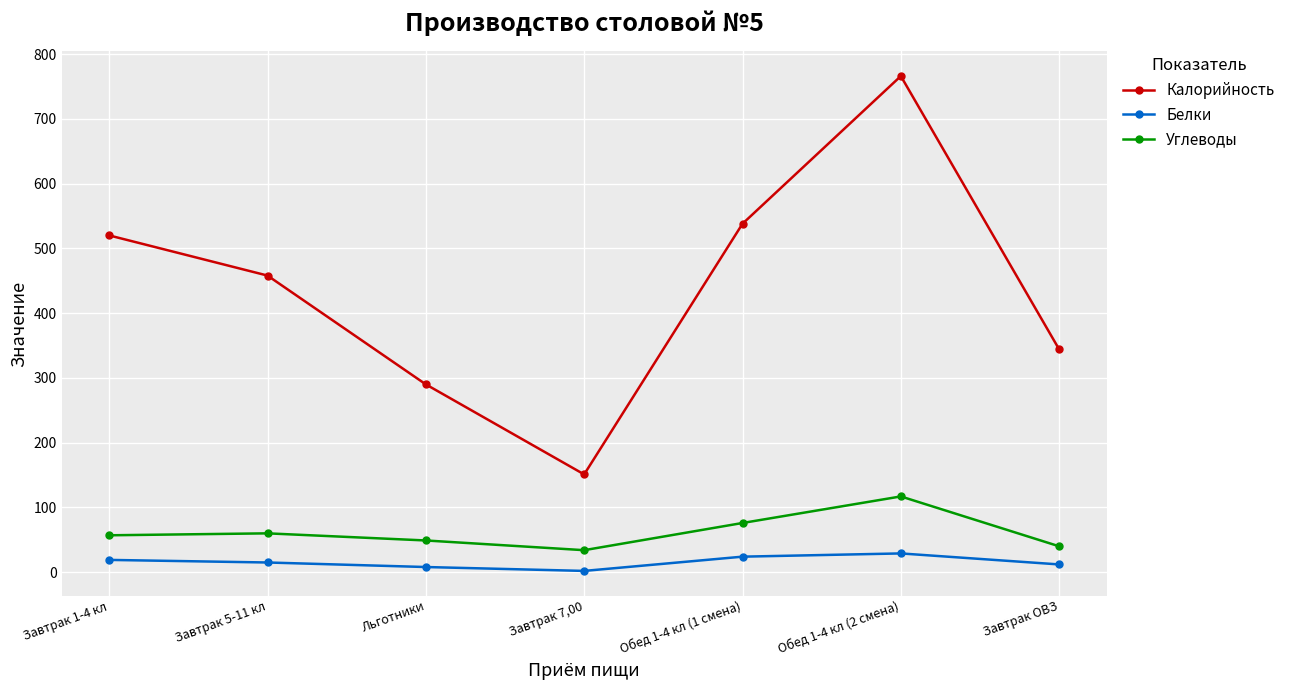

Is this an area chart (filled region under the line)?

No